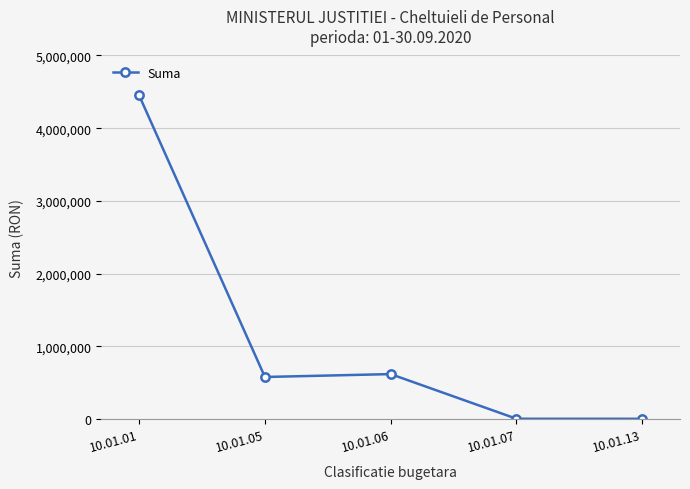

What is the difference between the maximum and minimum values?

4448183